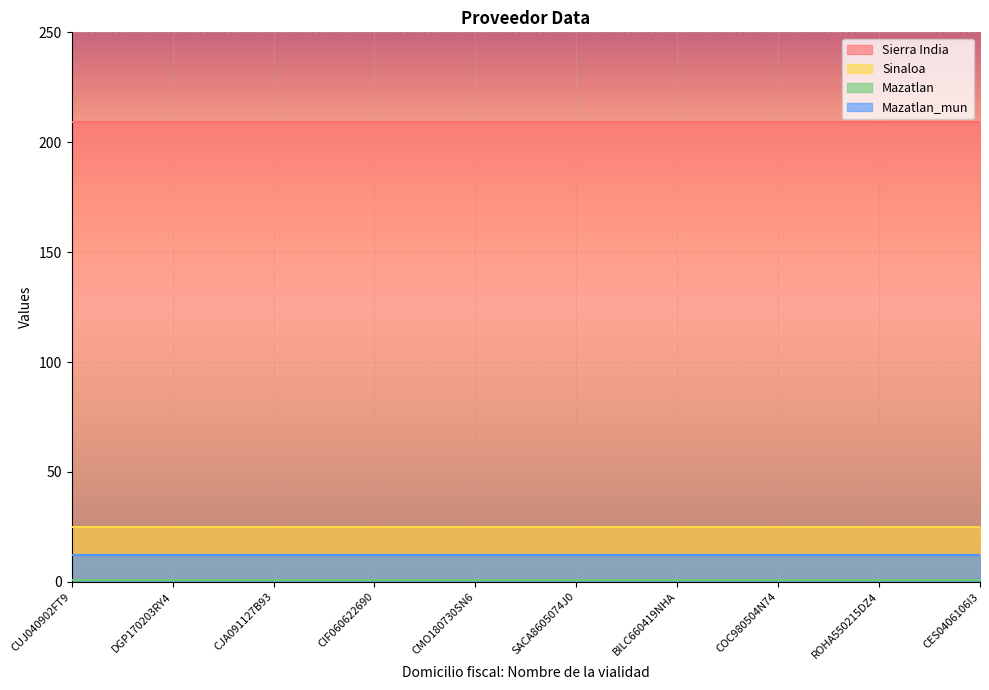

The value of Mazatlan at CIF060622690 is 1. True or false?

False